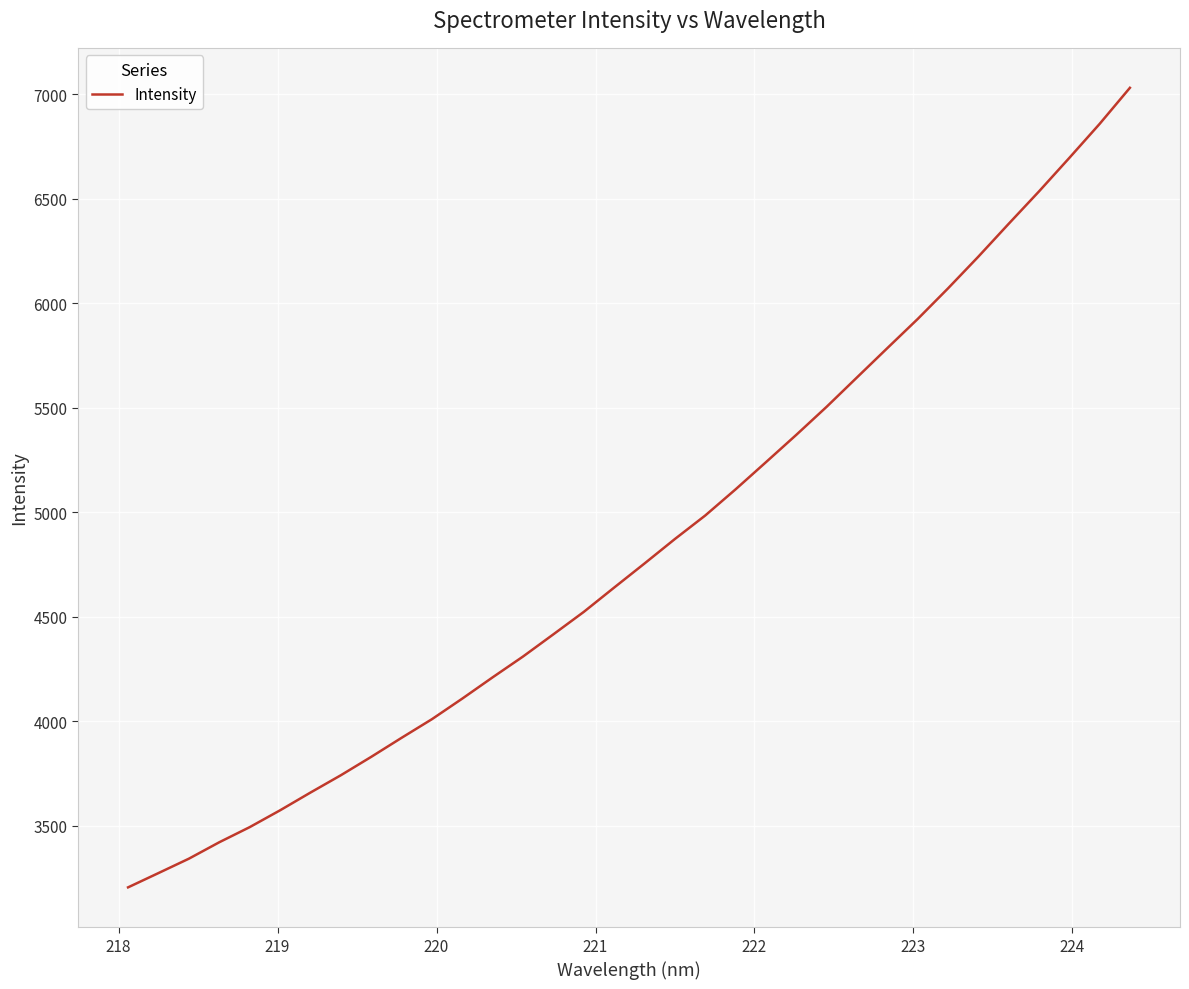

What is the maximum value shown in the chart?

7029.8